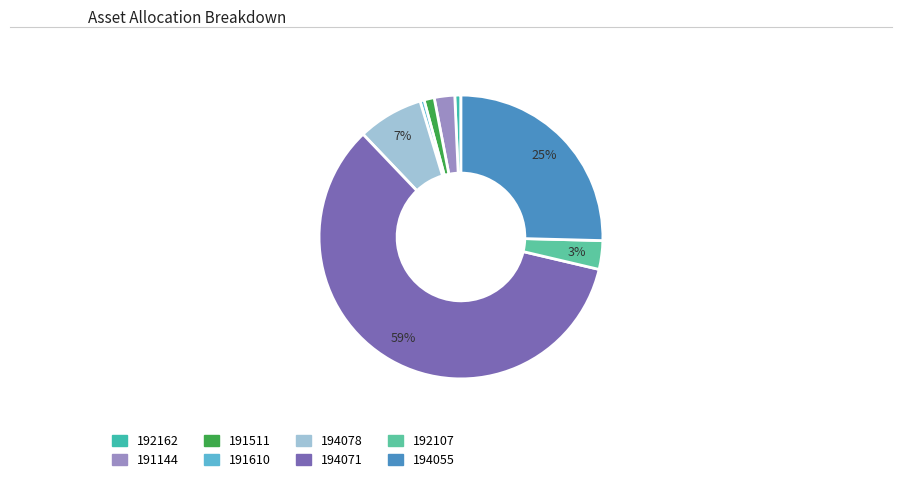

Between 192162 and 191144, which is larger?

191144